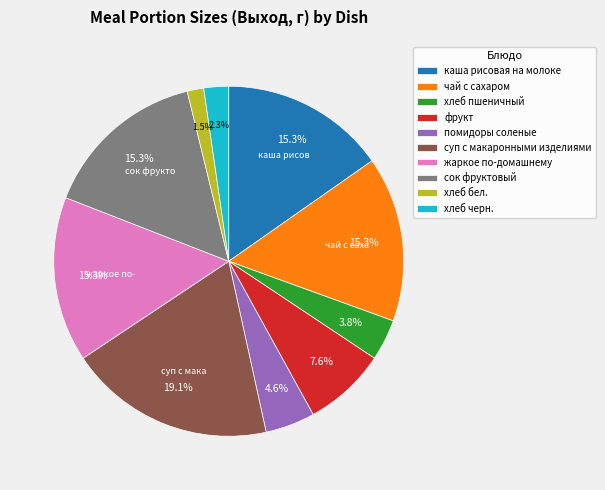

Approximately how many times larger is the value at суп с макаронными изделиями compared to жаркое по-домашнему?

1.2